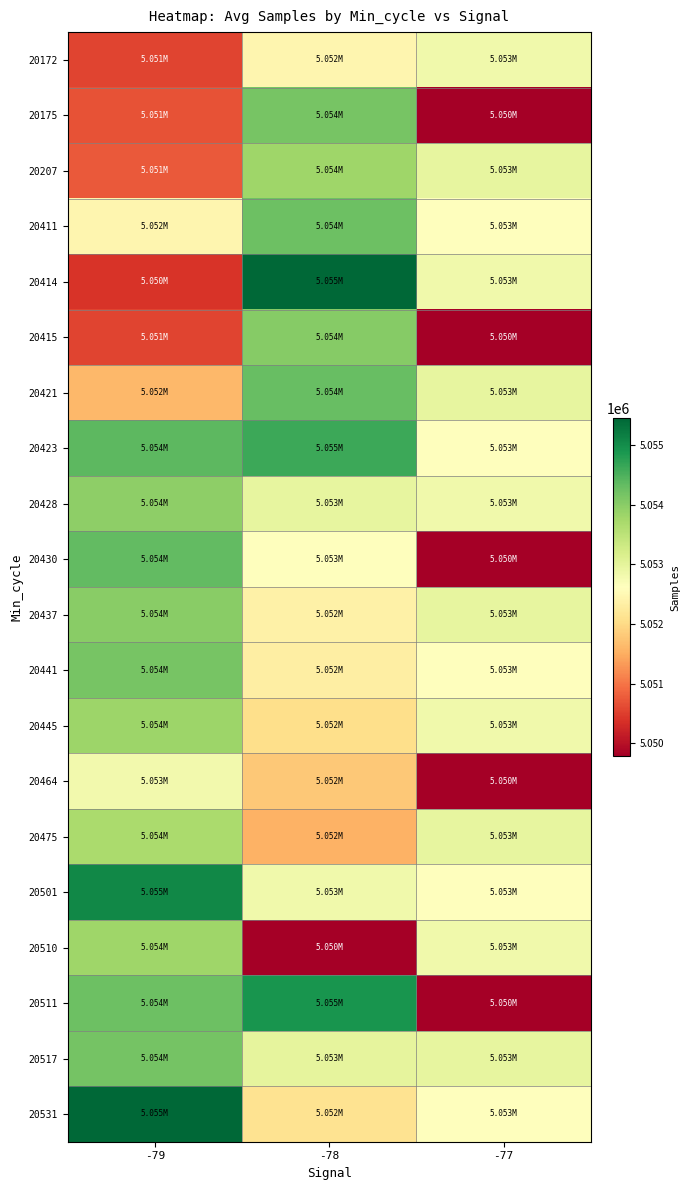

Reading left to right, extract all data points from this chart.

20172: -79=5050556	-78=5052465	-77=5052826
20175: -79=5050677	-78=5054156	-77=5049791
20207: -79=5050763	-78=5053812	-77=5052974
20411: -79=5052465	-78=5054238	-77=5052630
20414: -79=5050397	-78=5055450	-77=5052826
20415: -79=5050564	-78=5054026	-77=5049791
20421: -79=5051612	-78=5054289	-77=5052974
20423: -79=5054372	-78=5054621	-77=5052630
20428: -79=5053956	-78=5052974	-77=5052826
20430: -79=5054340	-78=5052630	-77=5049791
20437: -79=5054003	-78=5052371	-77=5052974
20441: -79=5054156	-78=5052314	-77=5052630
20445: -79=5053817	-78=5052050	-77=5052826
20464: -79=5052813	-78=5051790	-77=5049791
20475: -79=5053683	-78=5051548	-77=5052974
20501: -79=5055070	-78=5052826	-77=5052630
20510: -79=5053812	-78=5049791	-77=5052826
20511: -79=5054238	-78=5054918	-77=5049791
20517: -79=5054171	-78=5052991	-77=5052974
20531: -79=5055450	-78=5052131	-77=5052630